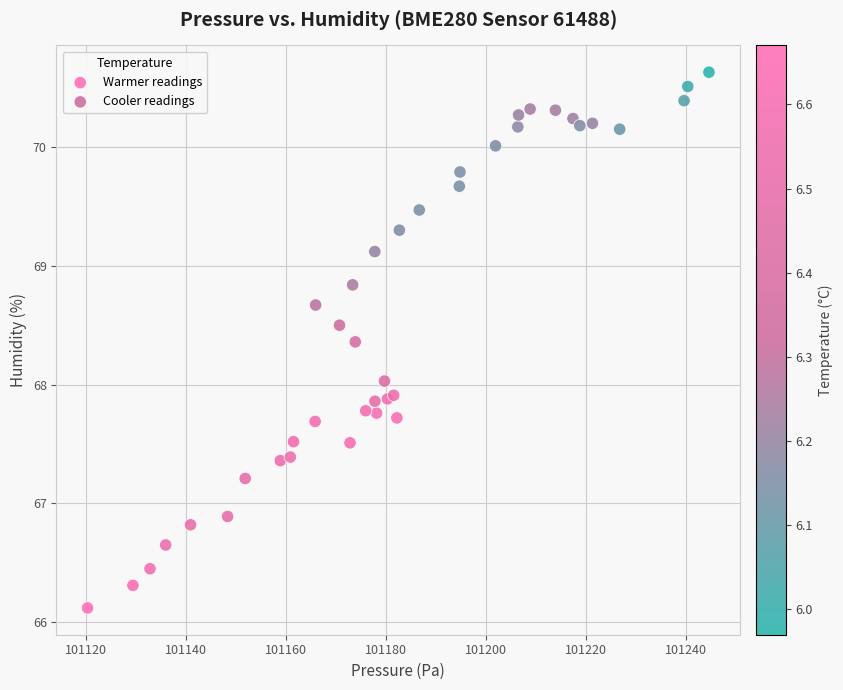

Which series reaches the maximum Y coordinate?

Cooler readings